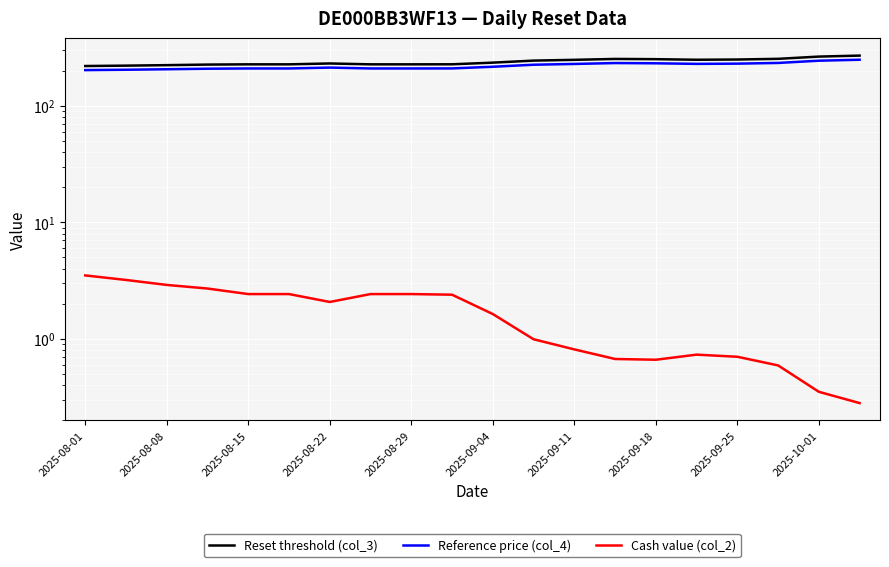

What is the value of the Cash value (col_2) point at the 11th from the left?

1.6